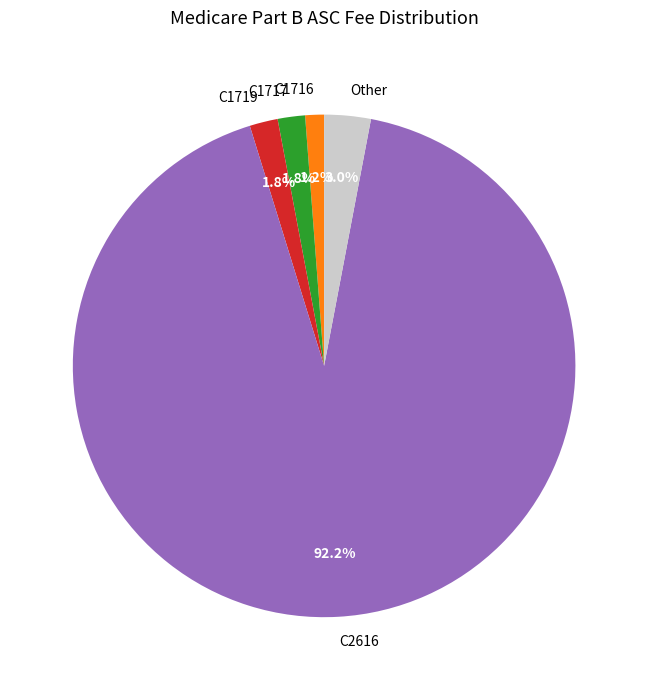

To the nearest percent, what percentage of the pie is C1719?

2%